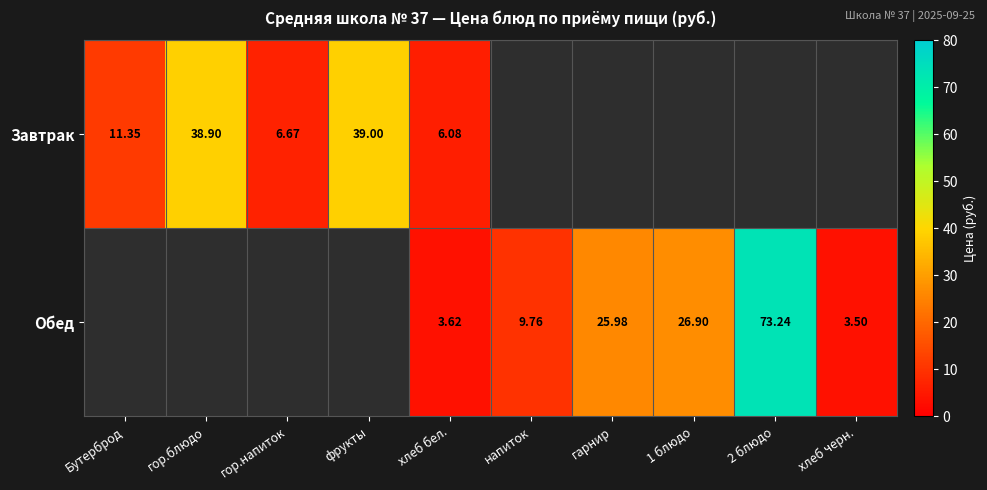

Is the value of Обед at гарнир greater than the value of Завтрак at Бутерброд?

Yes